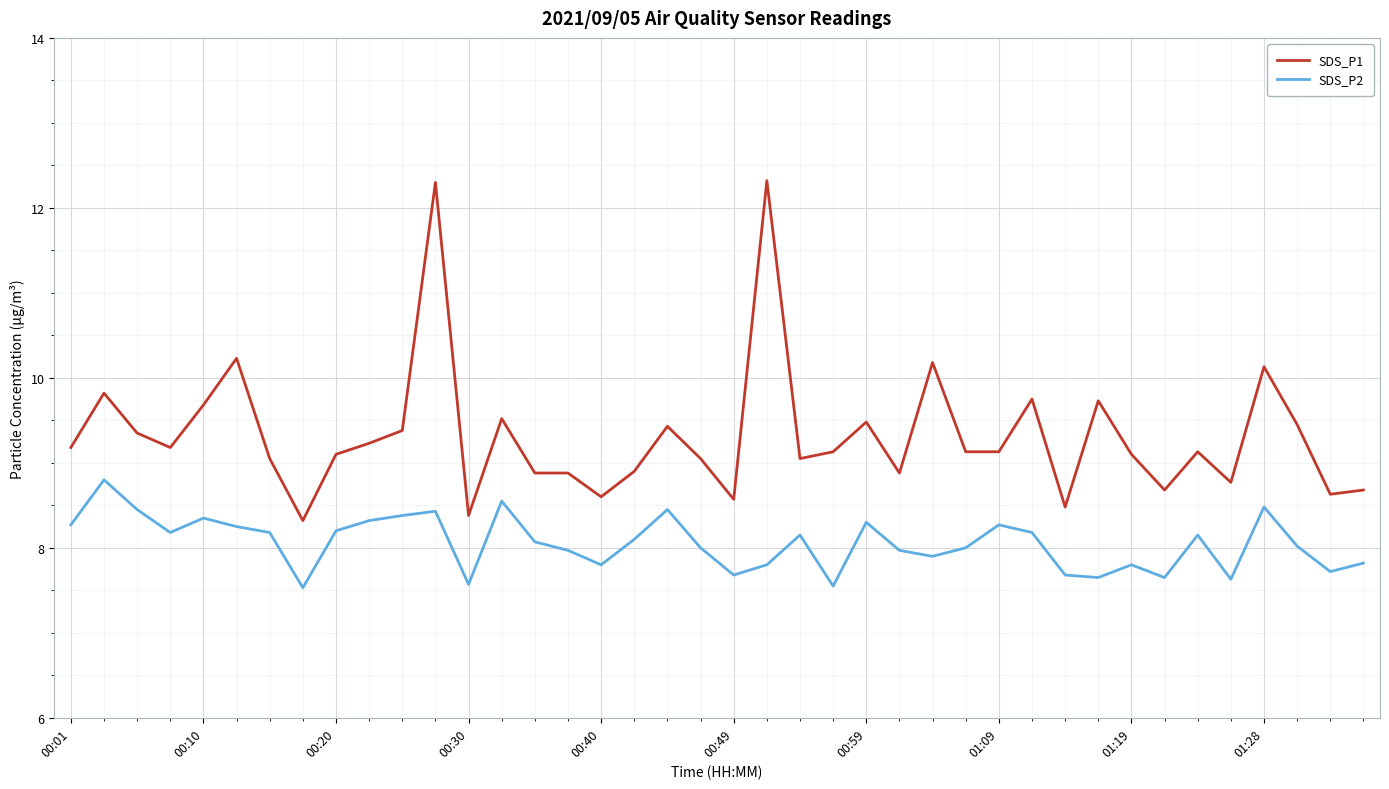

What is the average value of the SDS_P2 series?

8.1